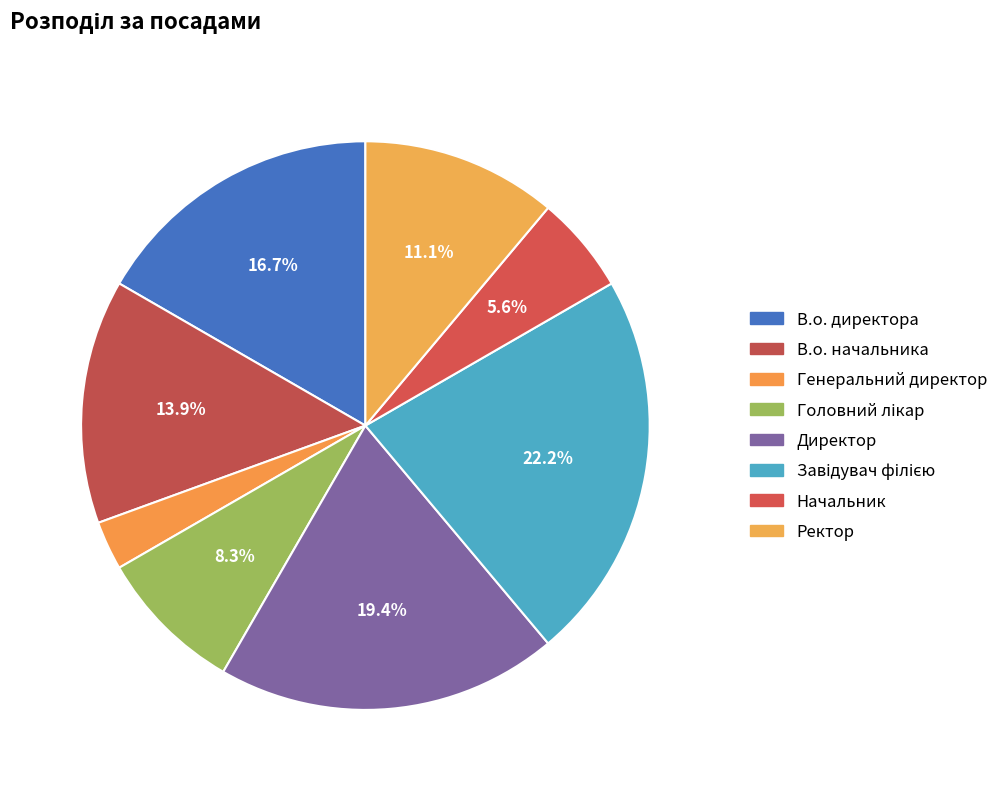

How many segments does this pie chart have?

8